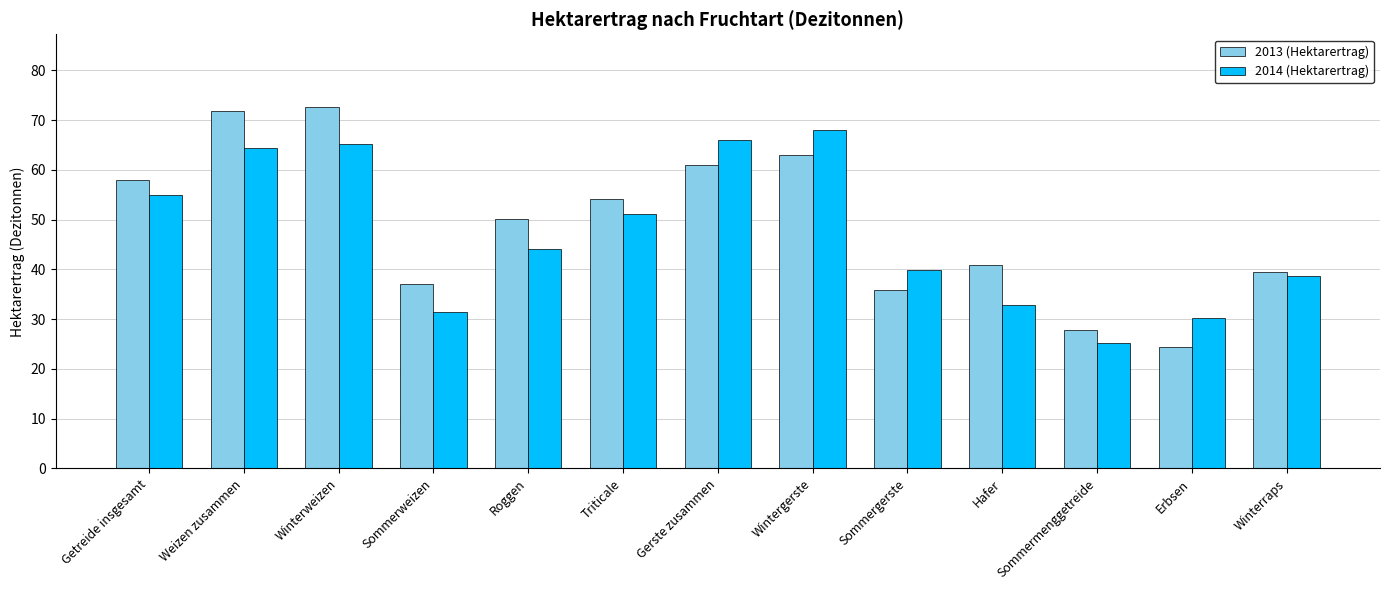

What is the label of the 2nd bar from the left?

Weizen zusammen